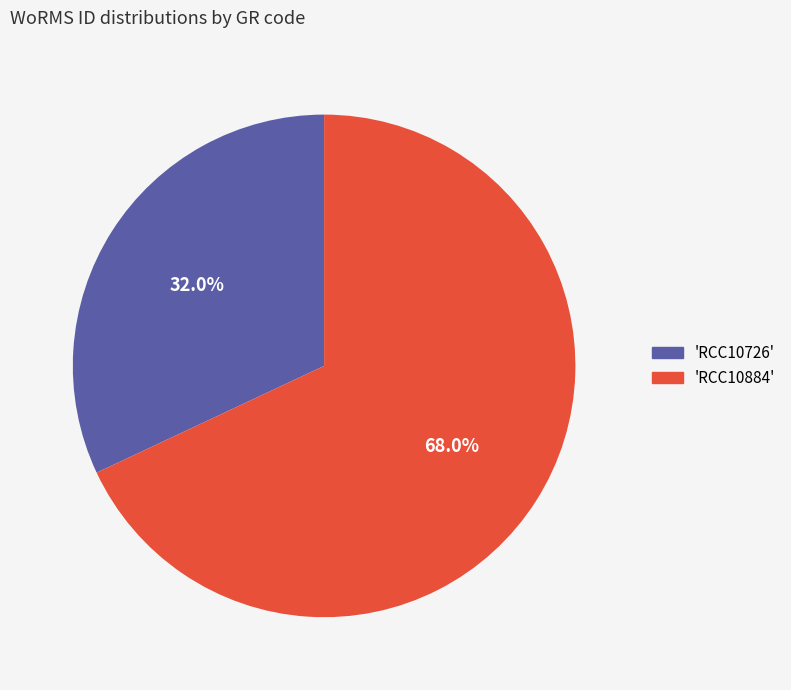

Is there a majority slice in this chart?

Yes